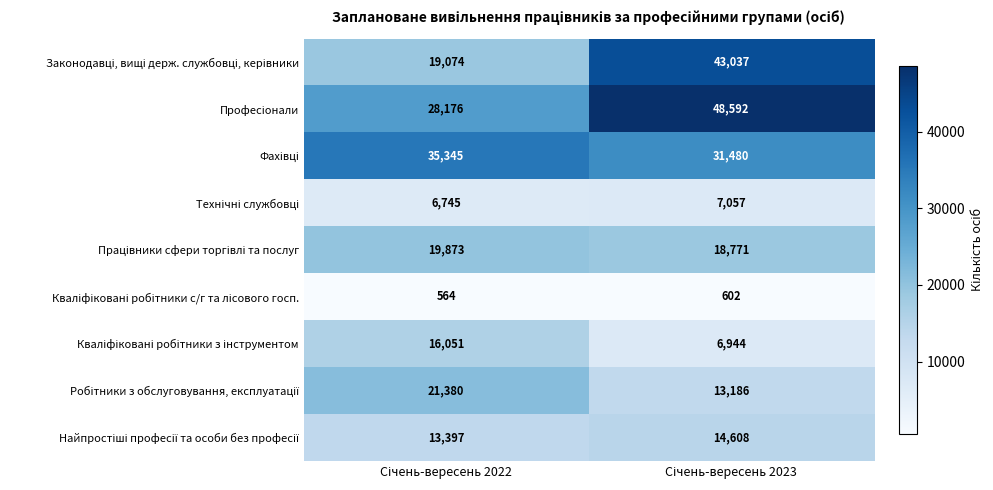

What is the maximum value shown in the chart?

48592